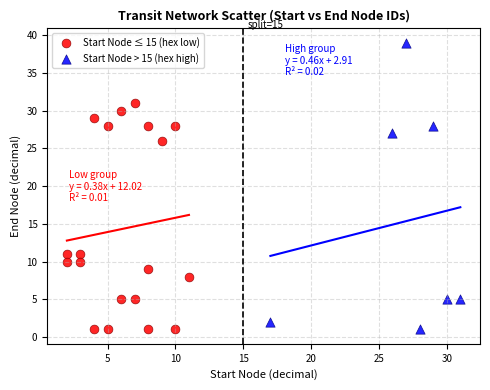

Which series reaches the maximum Y coordinate?

Start Node > 15 (hex high)